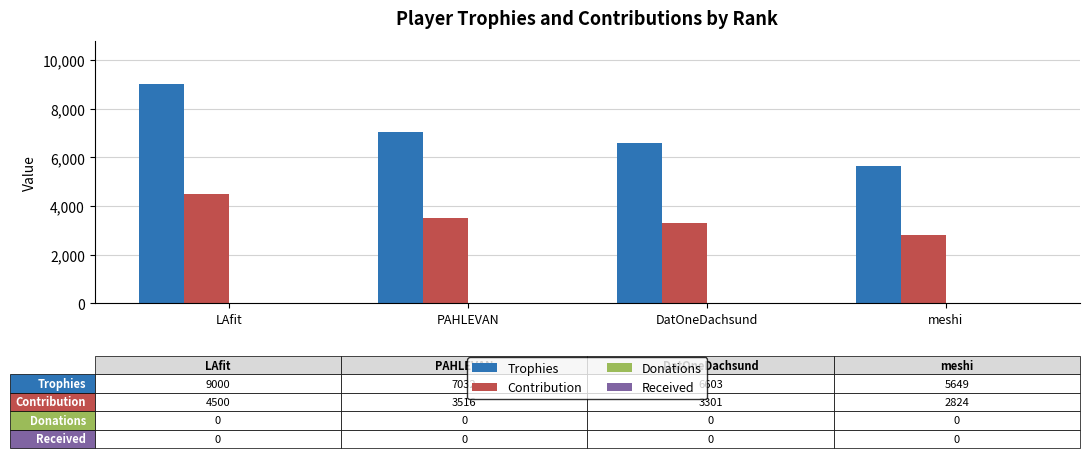

What is the difference between the Contribution values at DatOneDachsund and LAfit?

1199